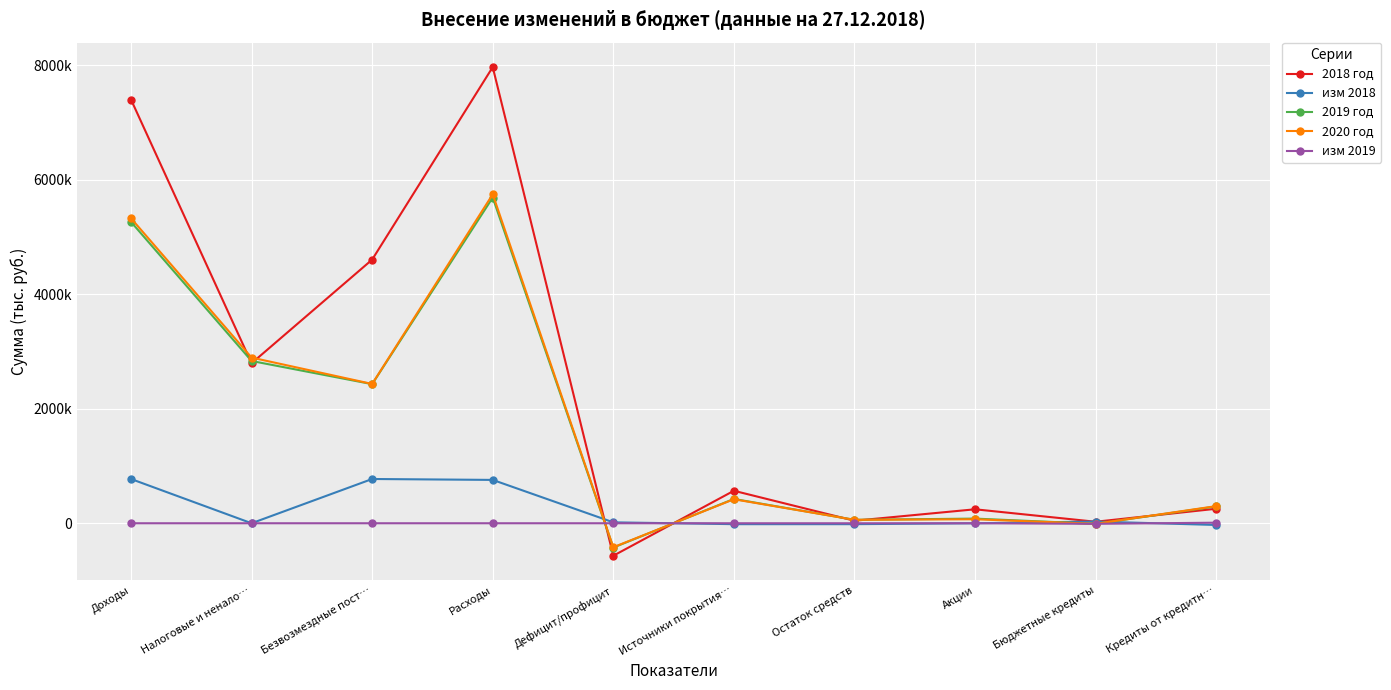

At which category does the chart reach its minimum across all series?

Дефицит/профицит